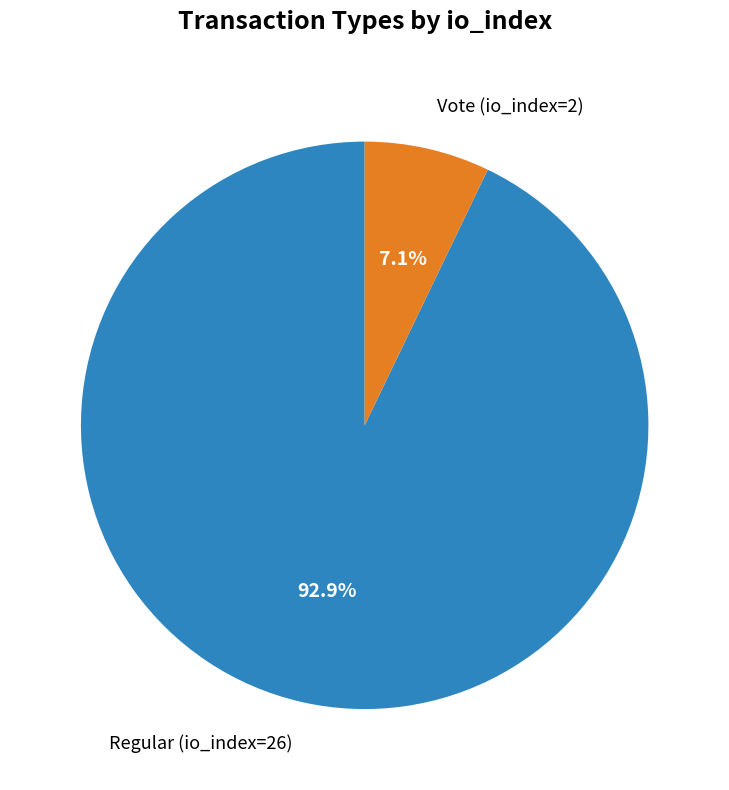

Which slice is the smallest?

Vote (io_index=2)